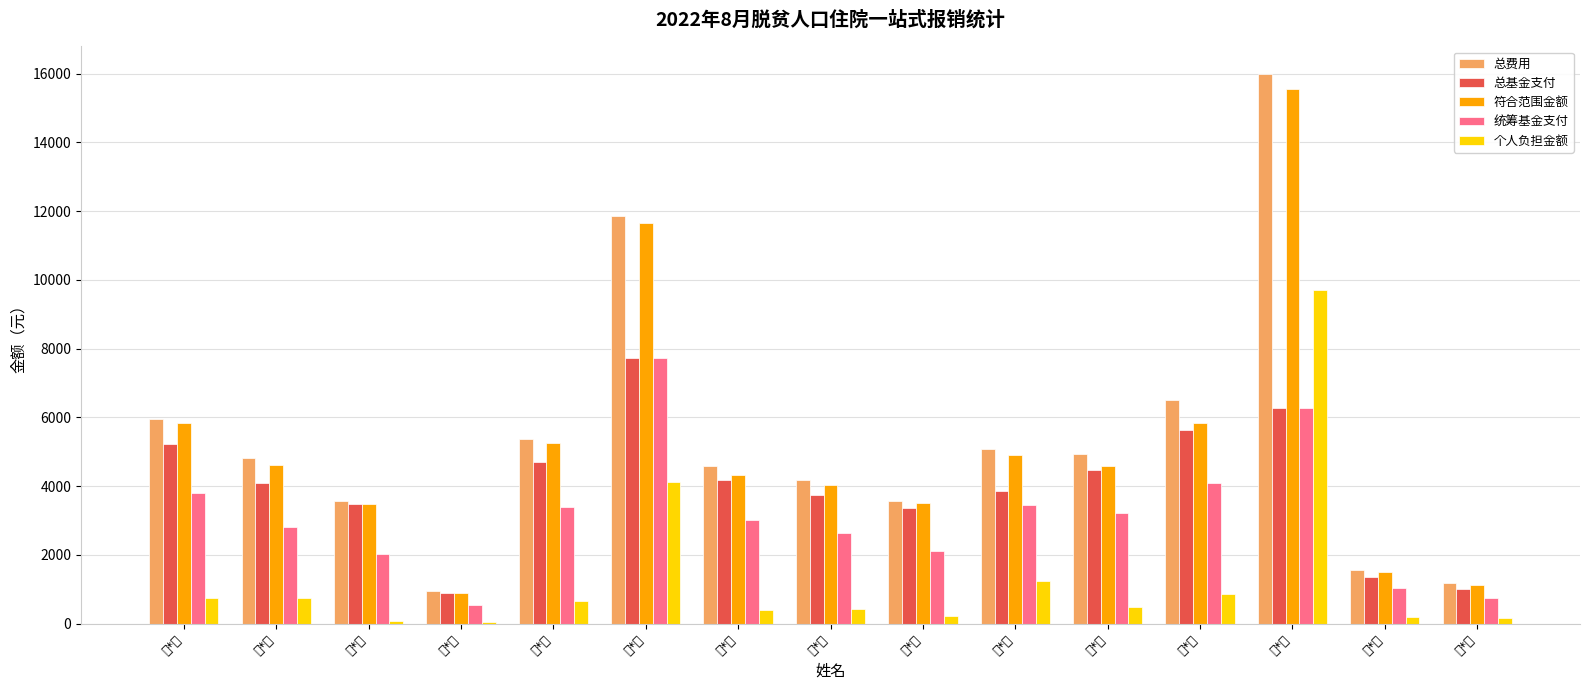

The 符合范围金额 series shows 15561.3 at 刘*英. True or false?

True